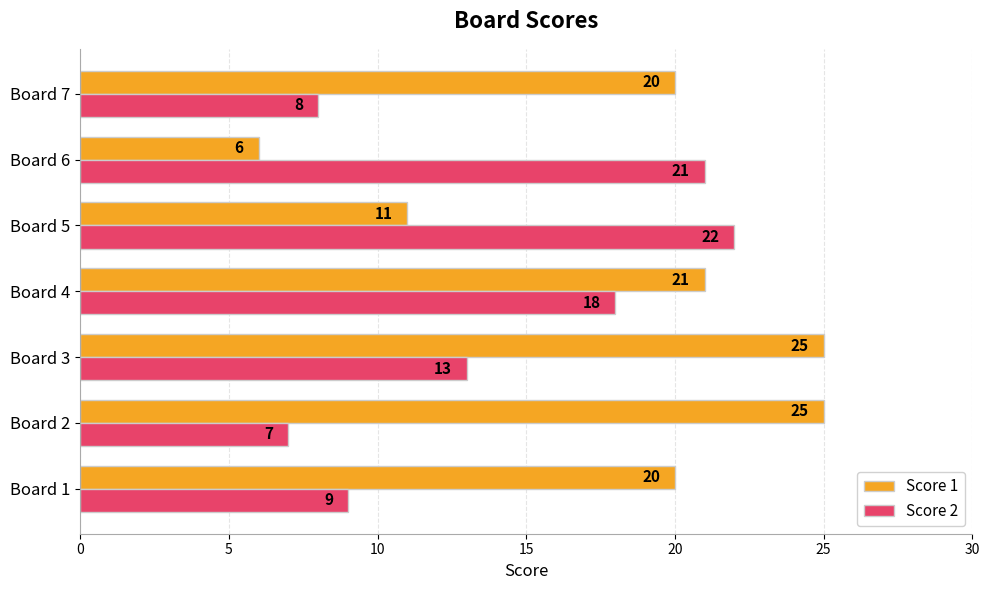

What is the smallest value displayed?

6